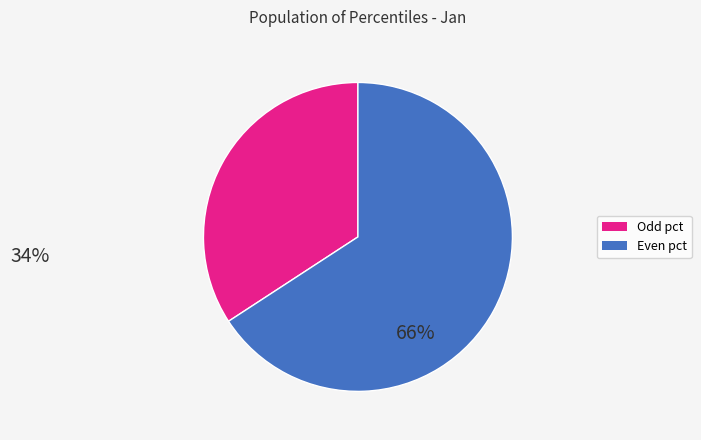

Is there a majority slice in this chart?

Yes